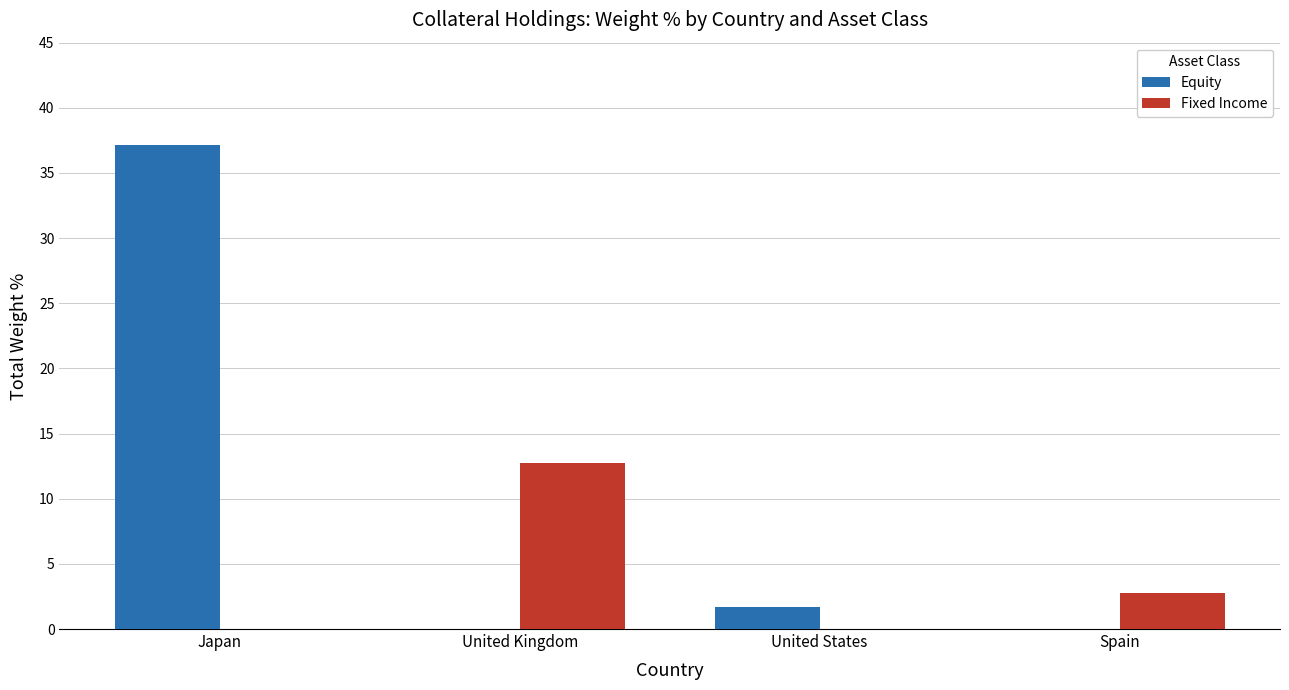

Where is Fixed Income nearest to the value 6?

Spain